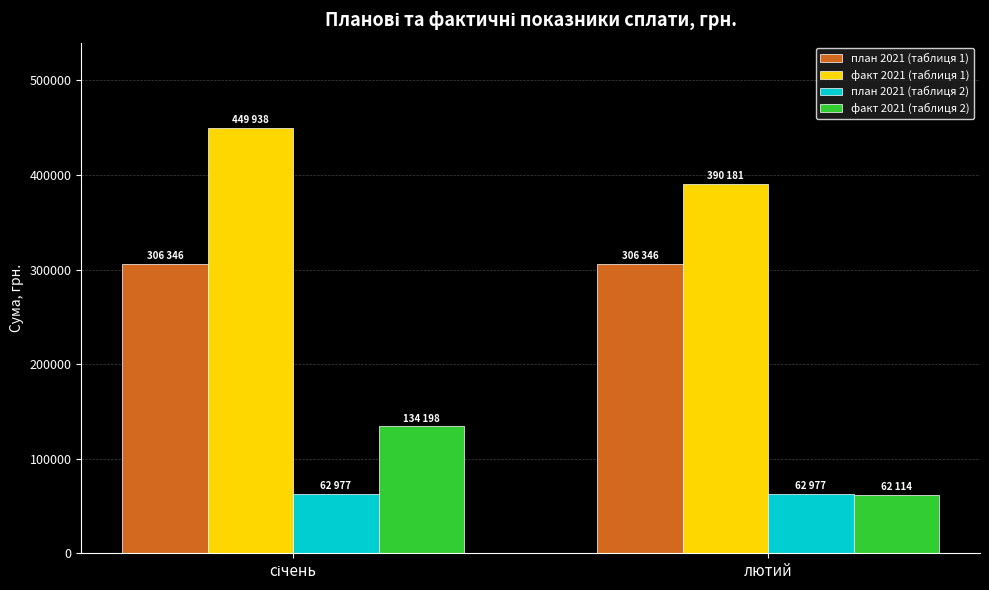

What is the minimum value for факт 2021 (таблиця 2)?

62114.3